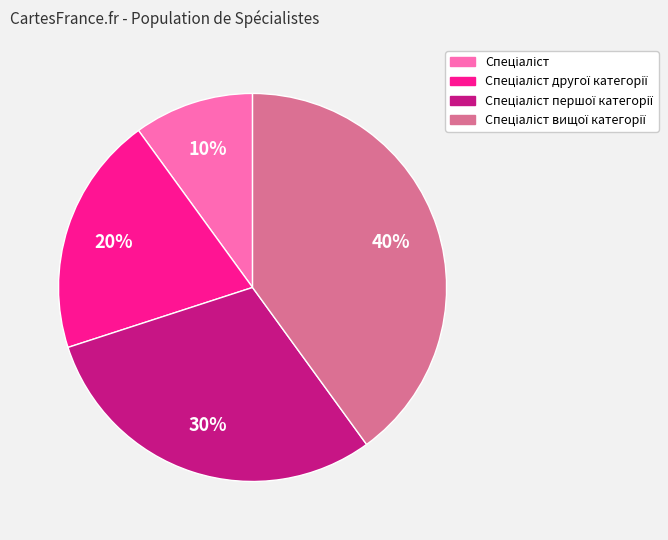

Is there a majority slice in this chart?

No